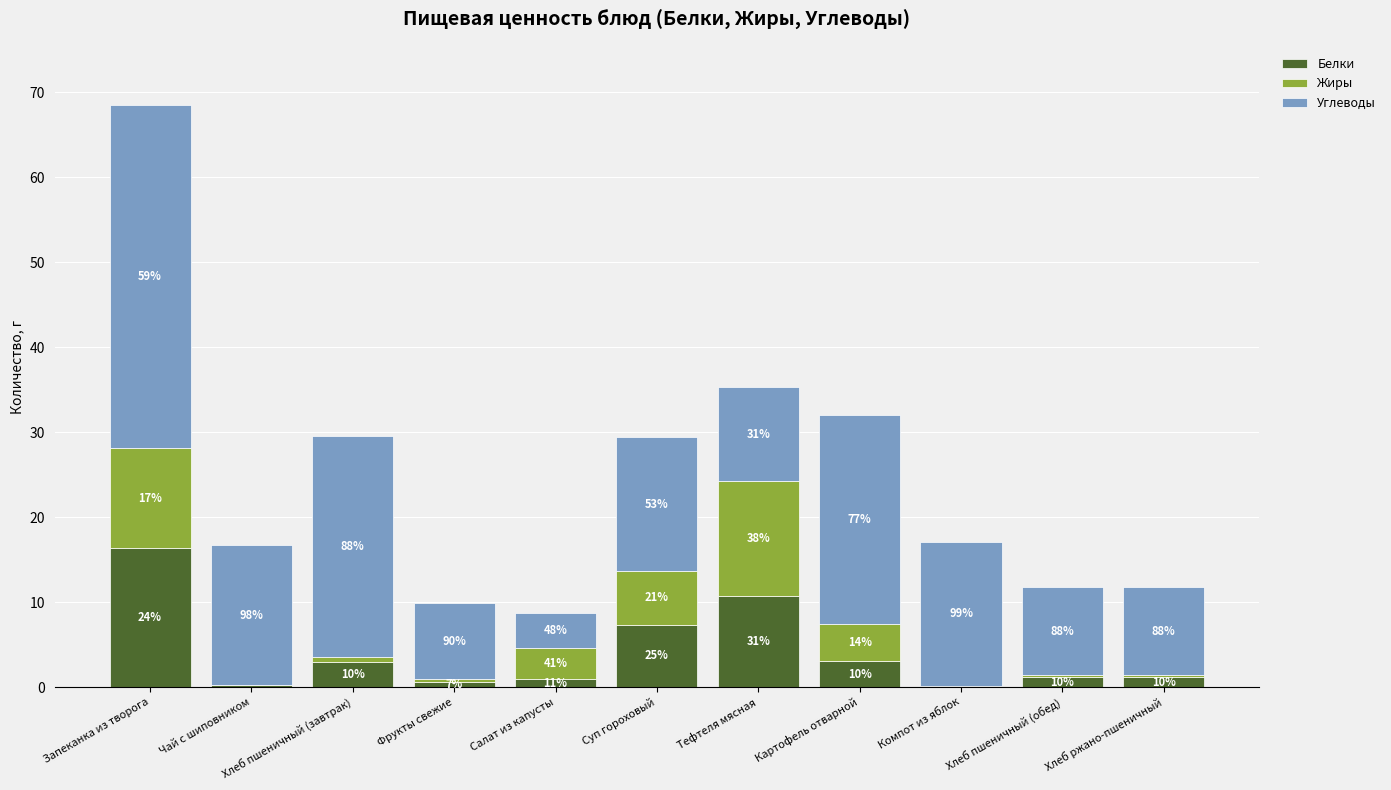

Does the chart contain stacked bars?

Yes